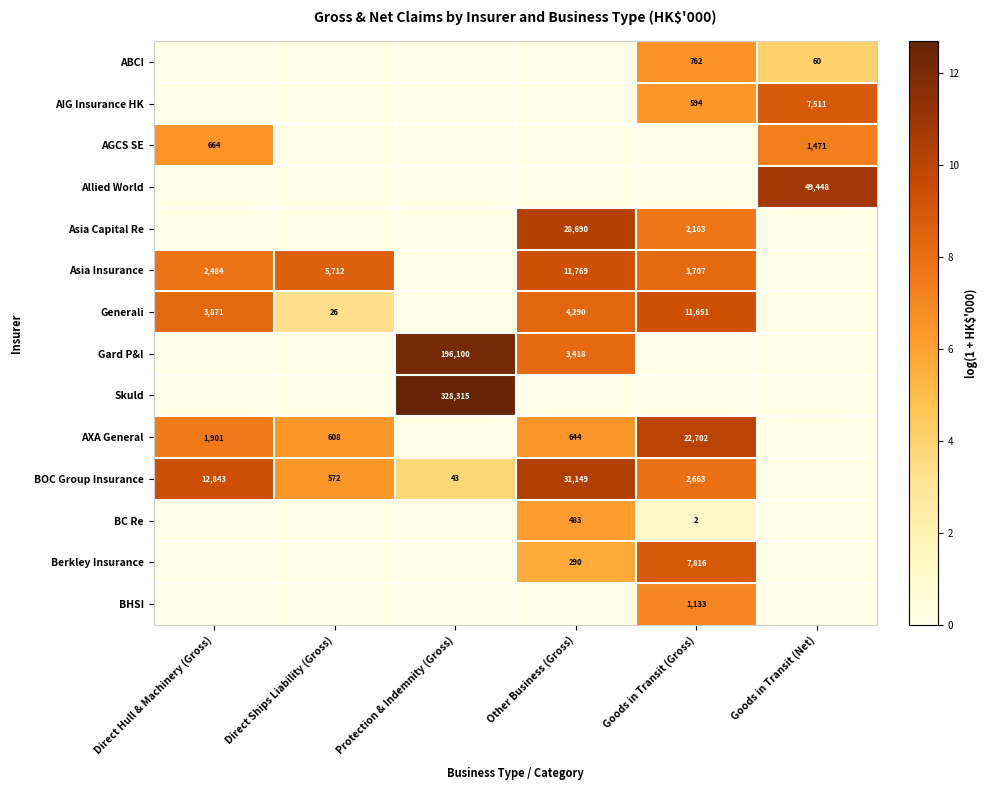

How many series are shown in this chart?

14